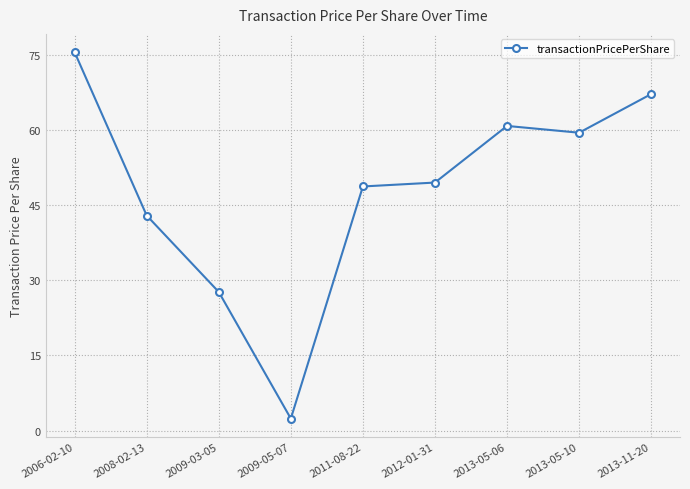

True or false: the data shows 2.4 at 2009-05-07.

True